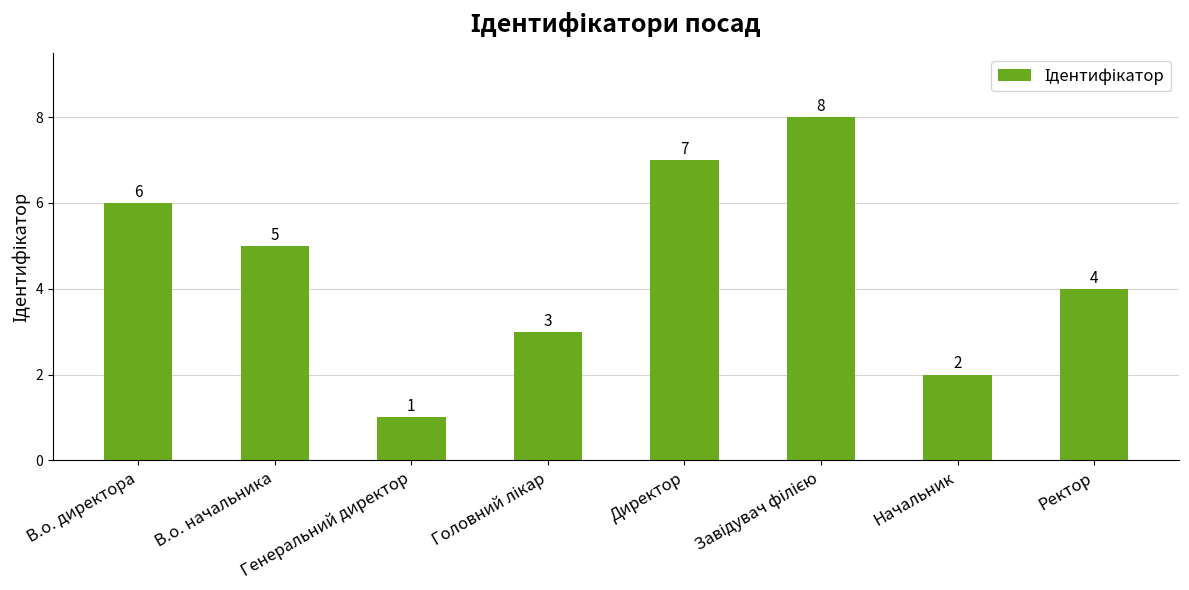

What is the minimum value shown in the chart?

1